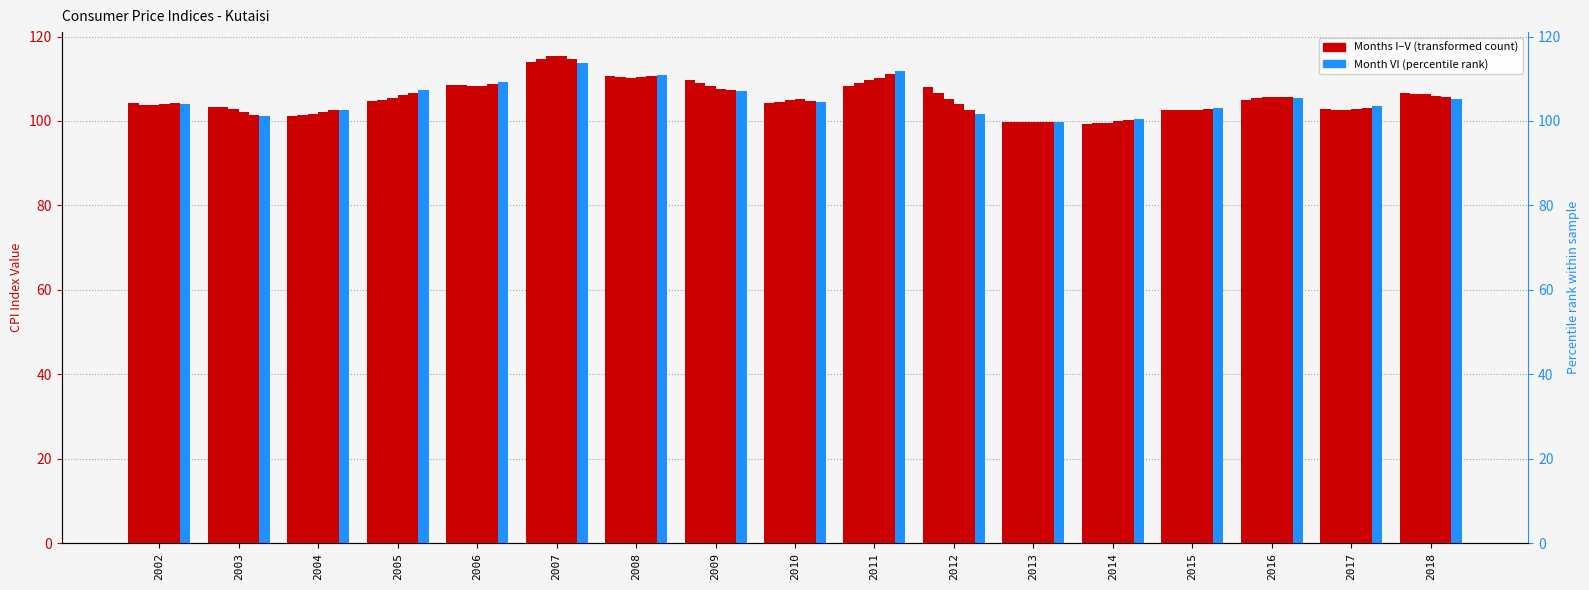

How many data points does each series have?

17